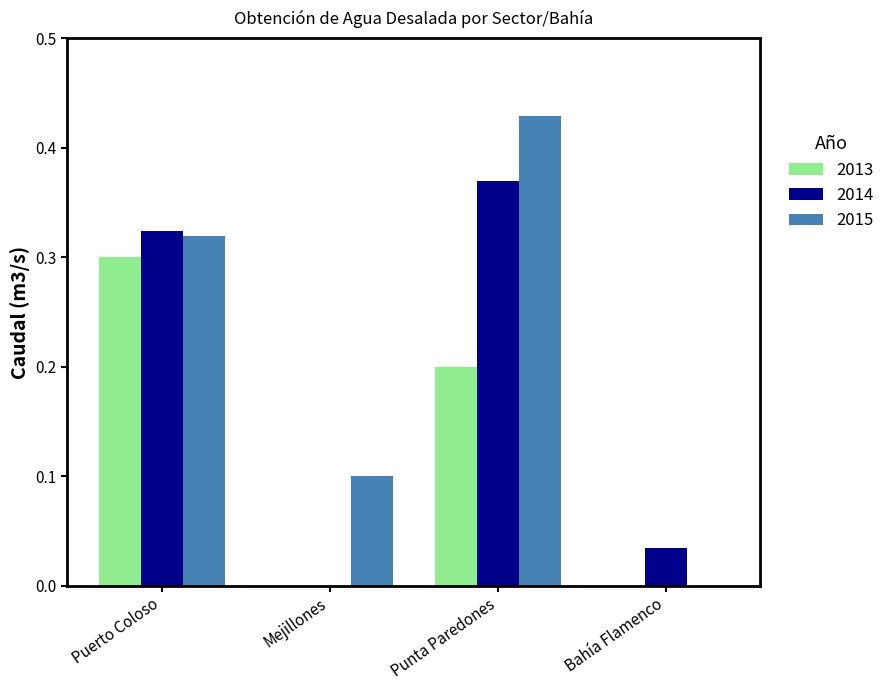

Which label corresponds to the largest value in the chart?

Punta Paredones